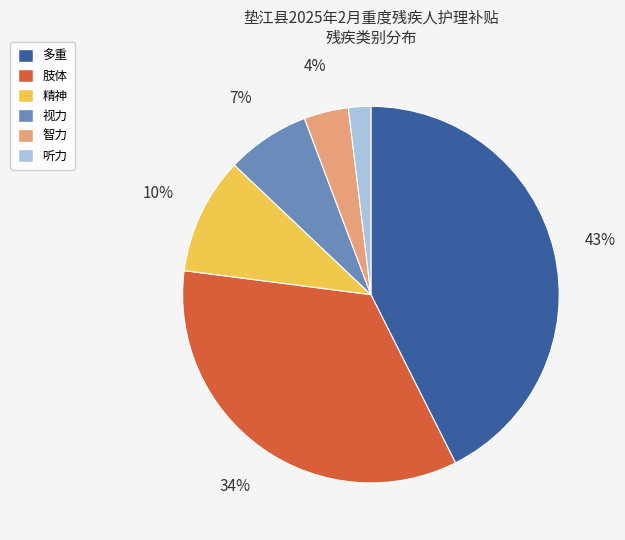

Is it true that 精神 is 4% of the pie?

False